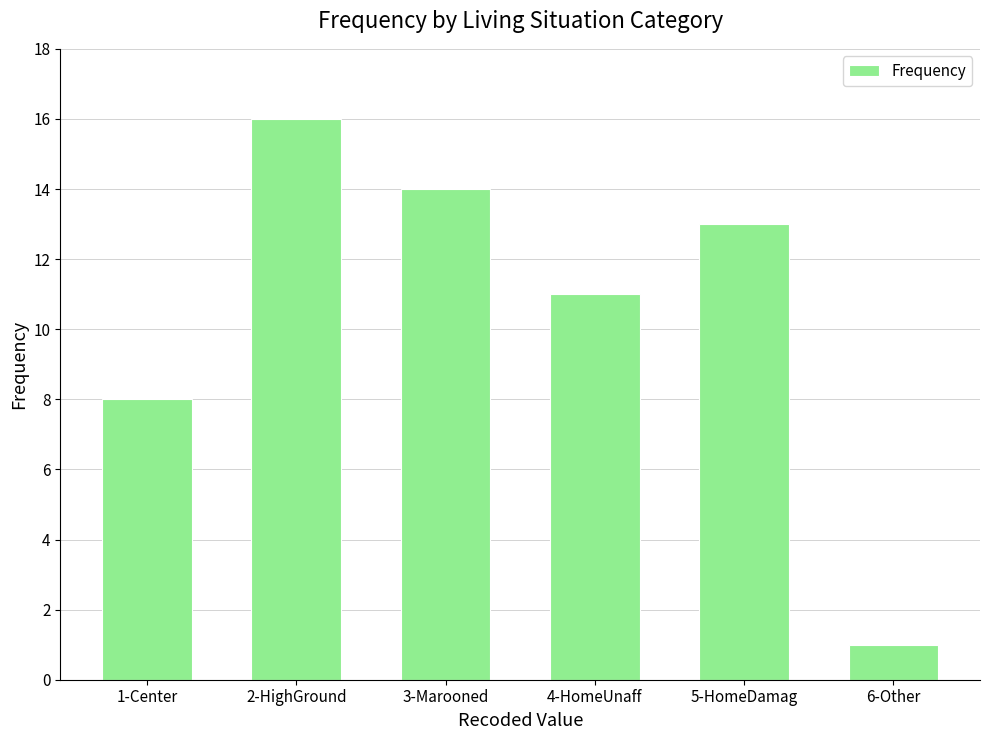

What is the change in value from 3-Marooned to 6-Other?

-13